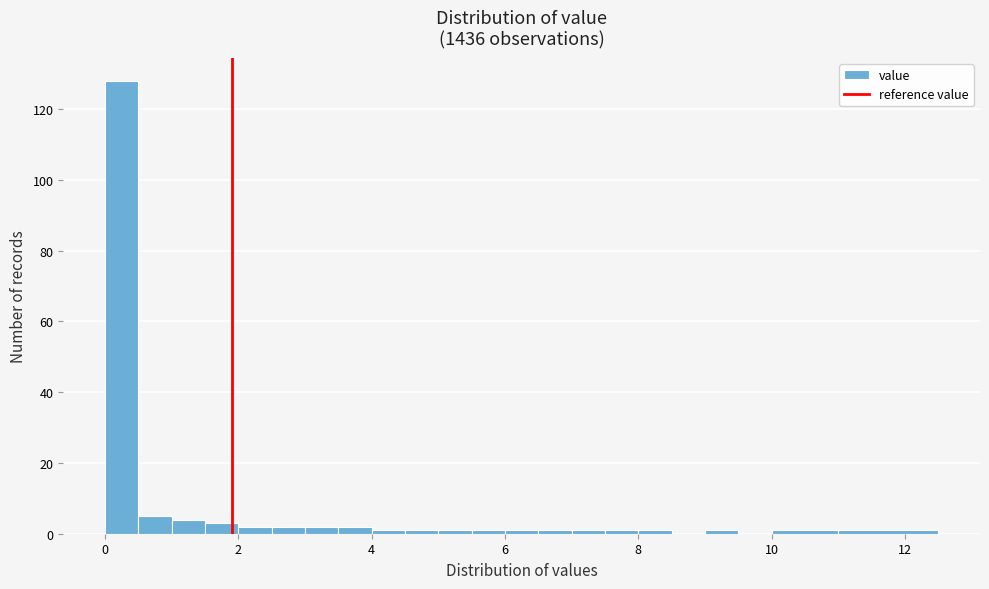

Read against the x-axis, roughly where is the centre of the tallest bar?

0.2